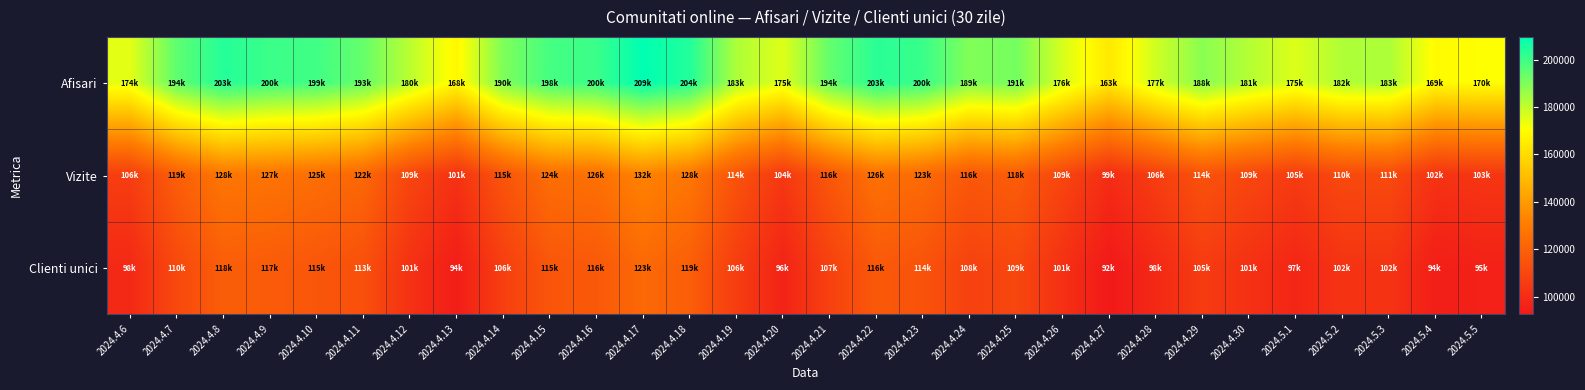

Which series has the largest total across all categories?

Afisari